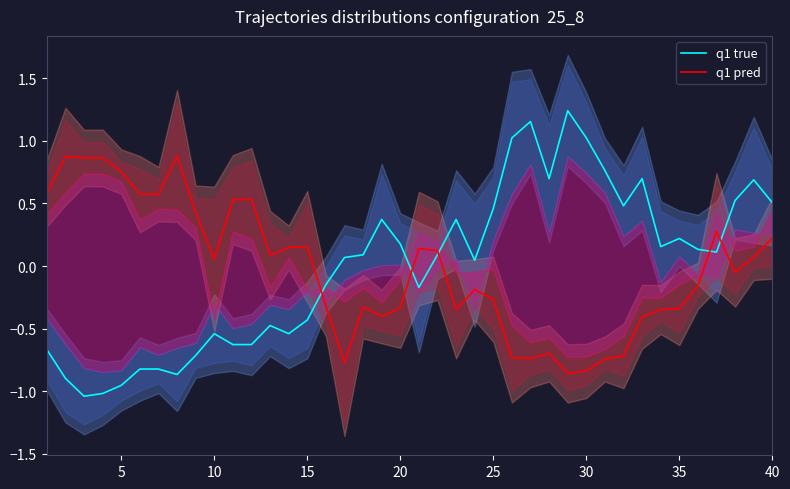

Which series has the largest range (max minus min)?

q1 true